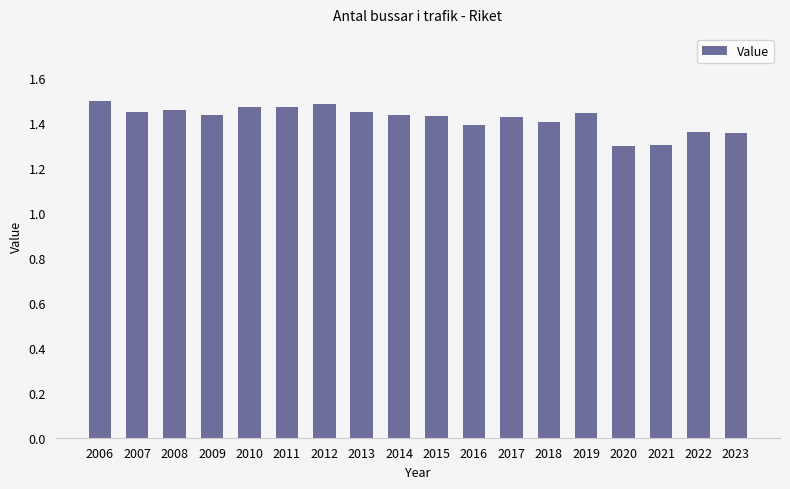

Count the values in the range 1 to 2.

18